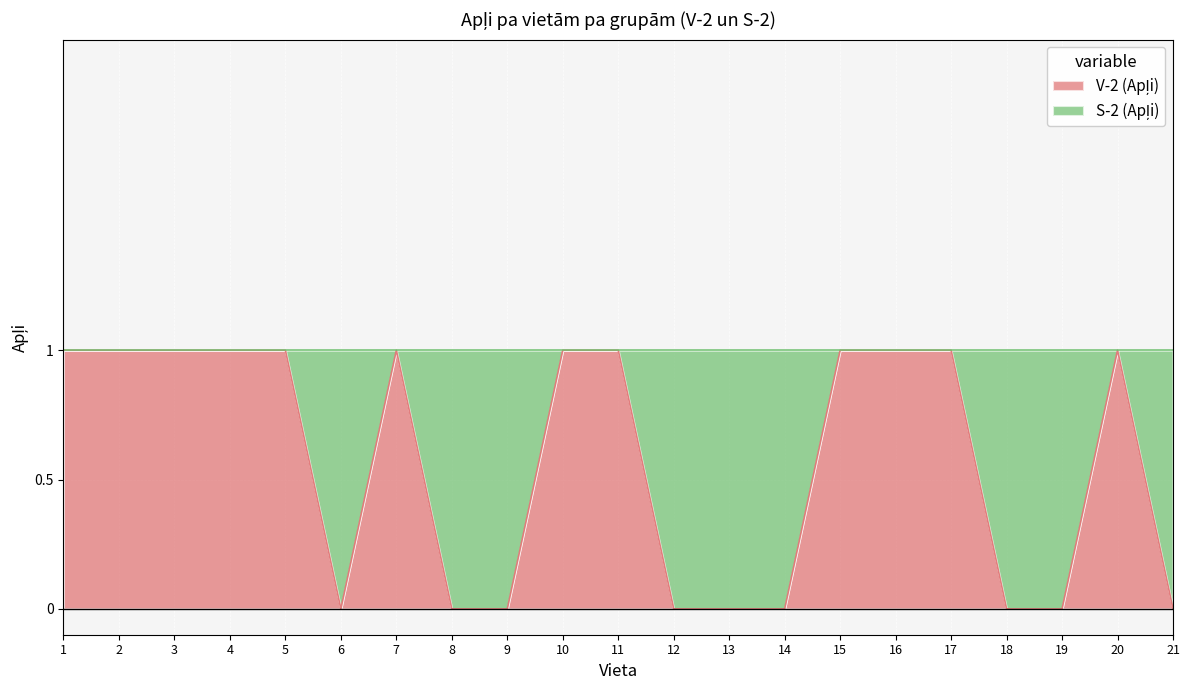

Reading right to left, extract all data points from this chart.

0	1	0	0	1	1	1	0	0	0	1	1	0	0	1	0	1	1	1	1	1